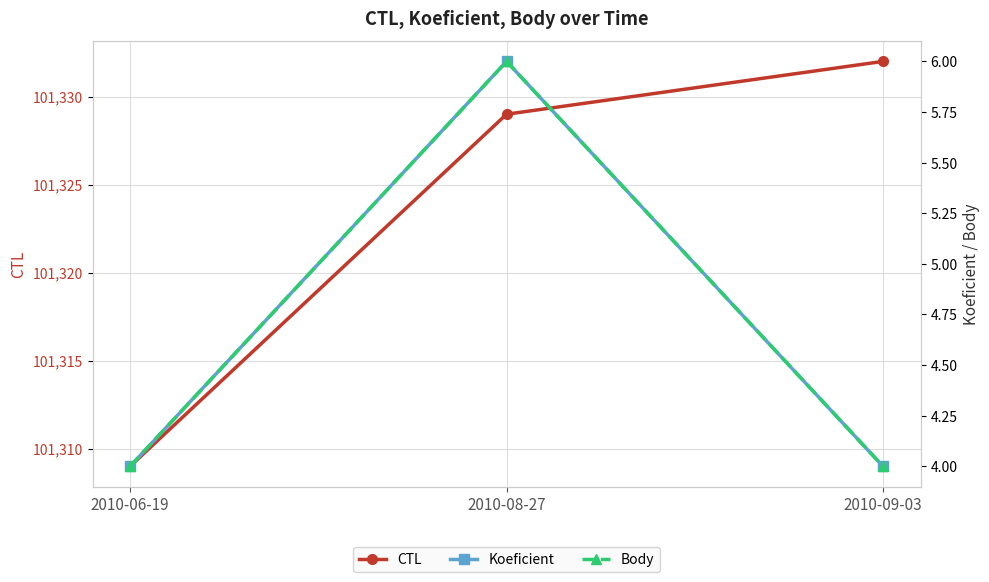

What is the sum of all Koeficient values?

14